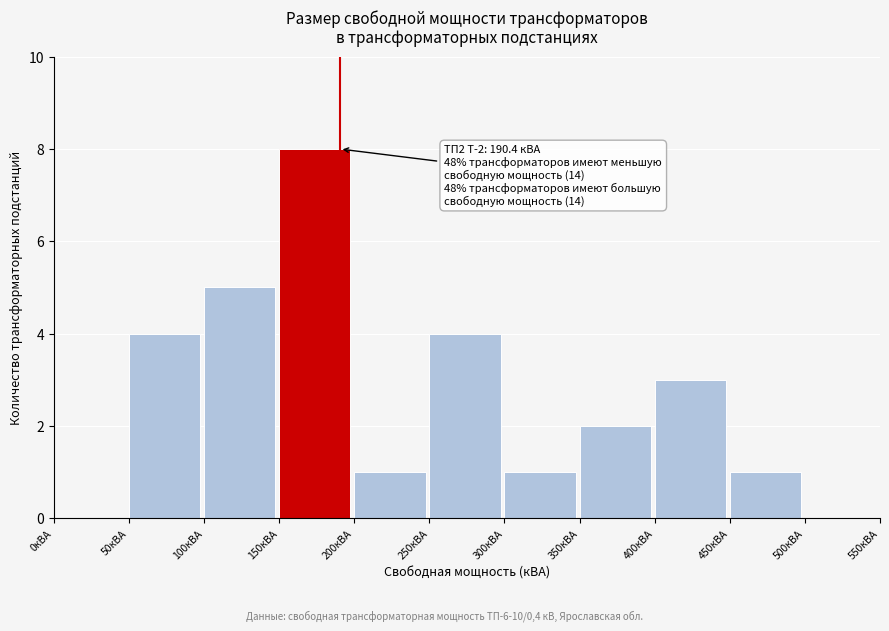

Which range on the x-axis has the tallest bar?

150 to 200